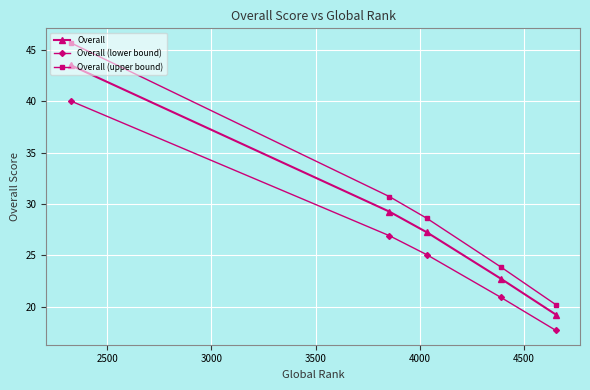

What is the value of the Overall (upper bound) point at the 1st from the left?

45.7